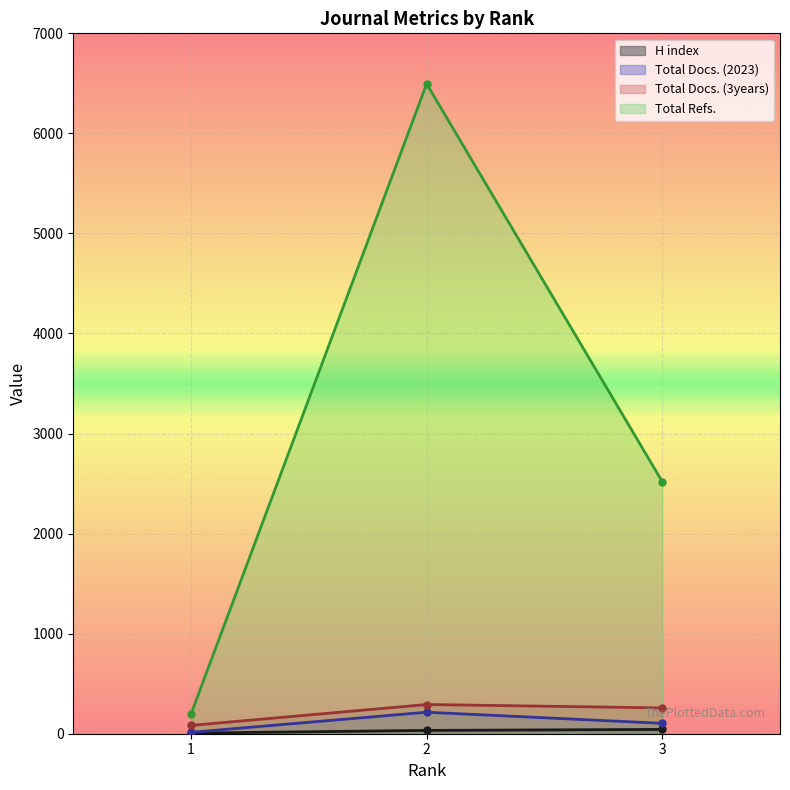

What is the minimum value for Total Docs. (3years)?

83